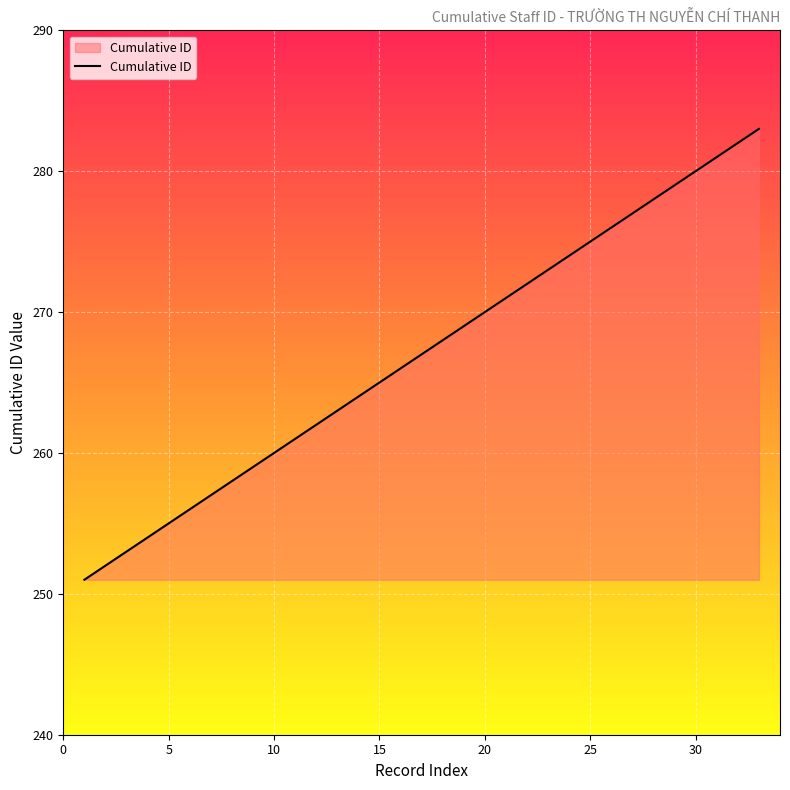

What is the greatest value displayed?

283